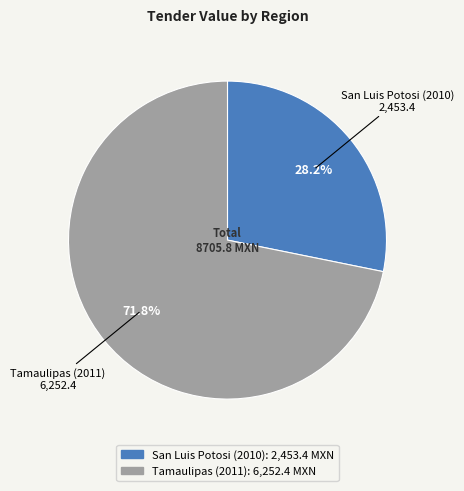

What portion of the pie excludes Tamaulipas (2011)?

28.2%